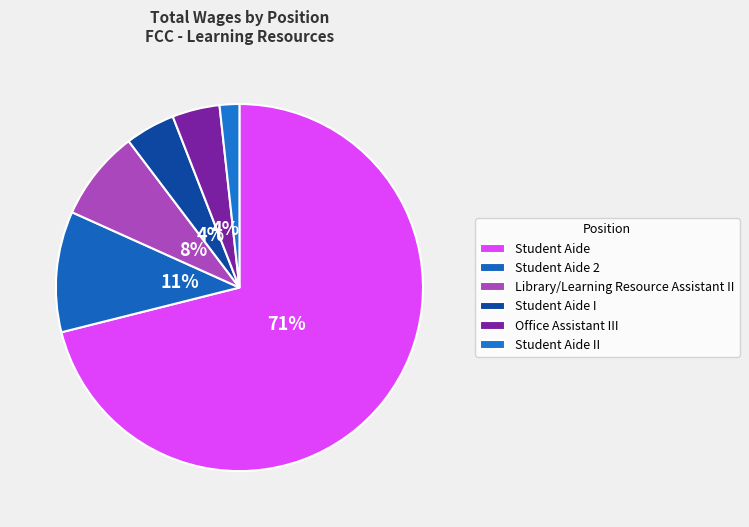

Rank the categories by value from highest to lowest.

Student Aide, Student Aide 2, Library/Learning Resource Assistant II, Student Aide I, Office Assistant III, Student Aide II